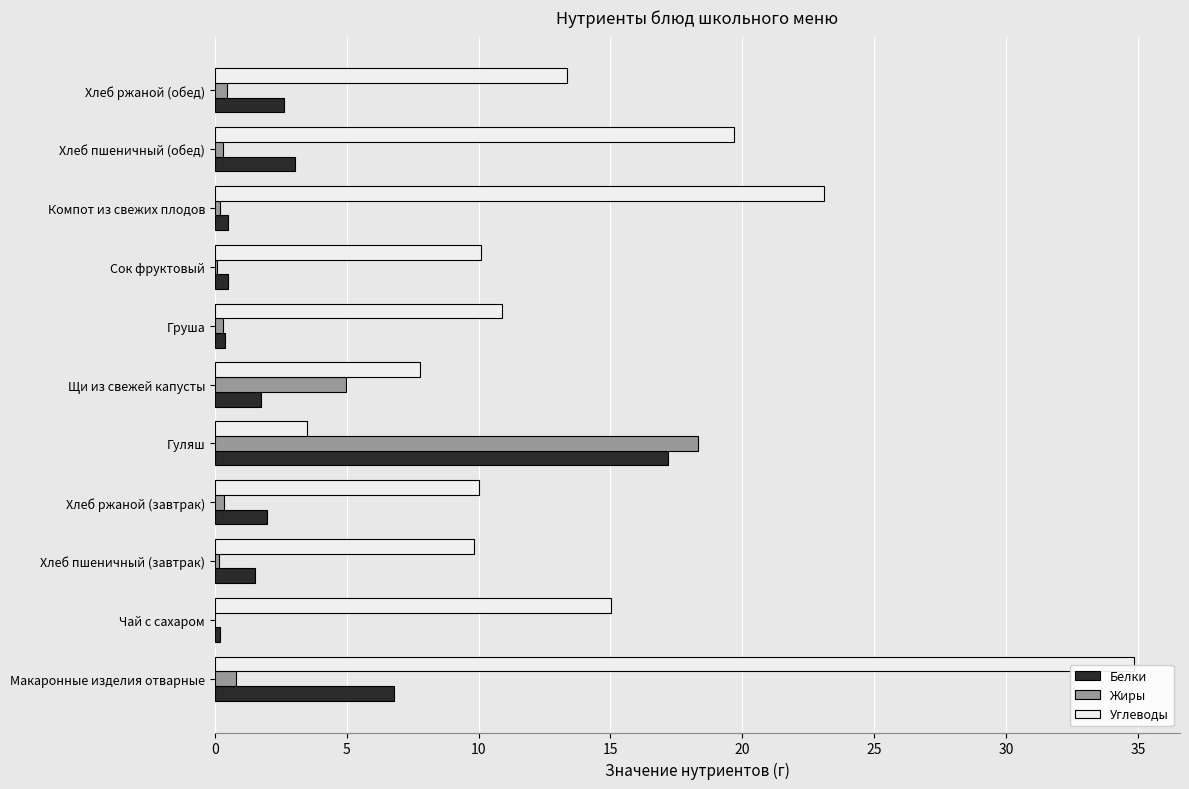

At which category is the sum across all series the highest?

Макаронные изделия отварные